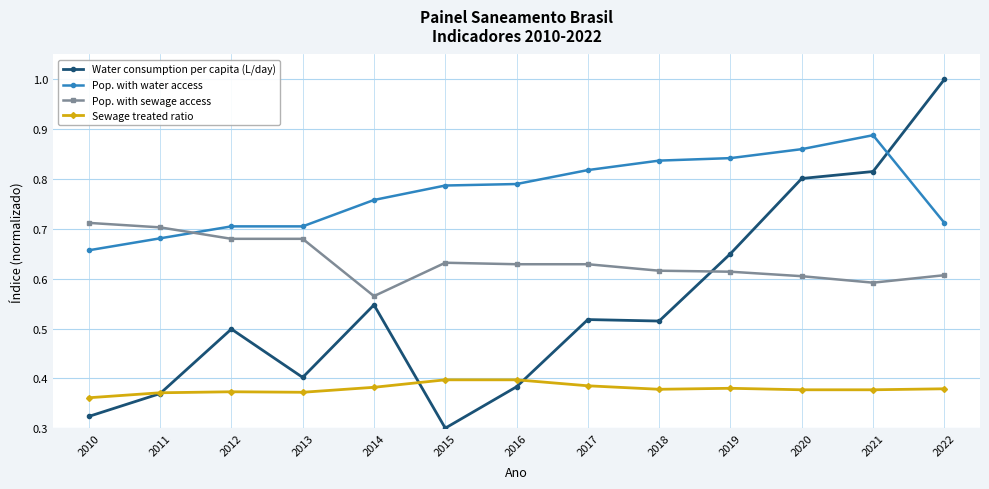

Is the value of Sewage treated ratio at 2019 greater than the value of Pop. with water access at 2010?

No